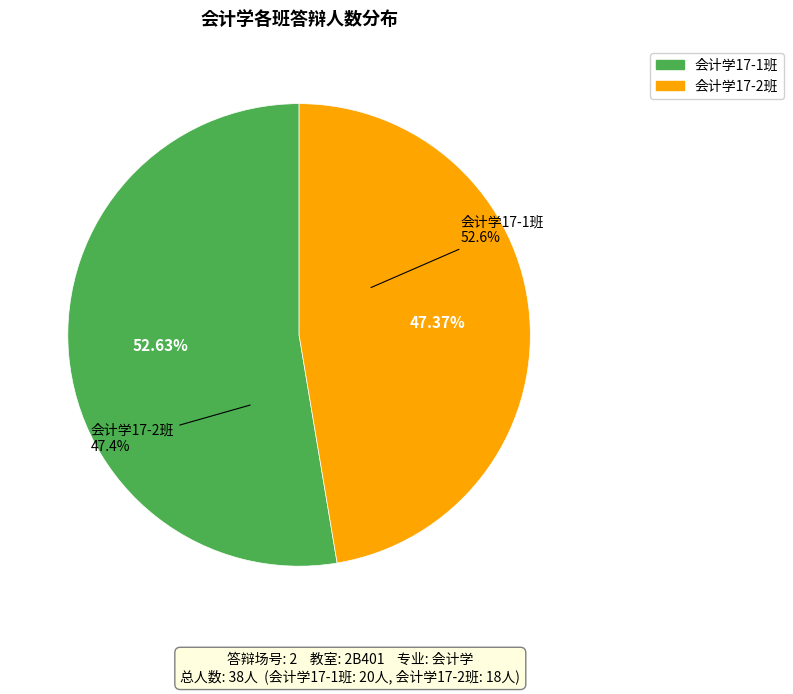

What is the change in value from 会计学17-1班 to 会计学17-2班?

-2